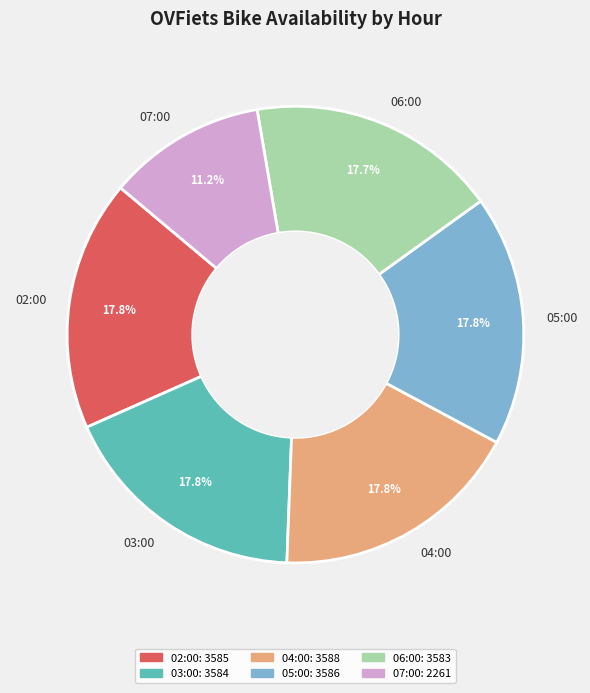

Which has a higher value, 07:00 or 02:00?

02:00